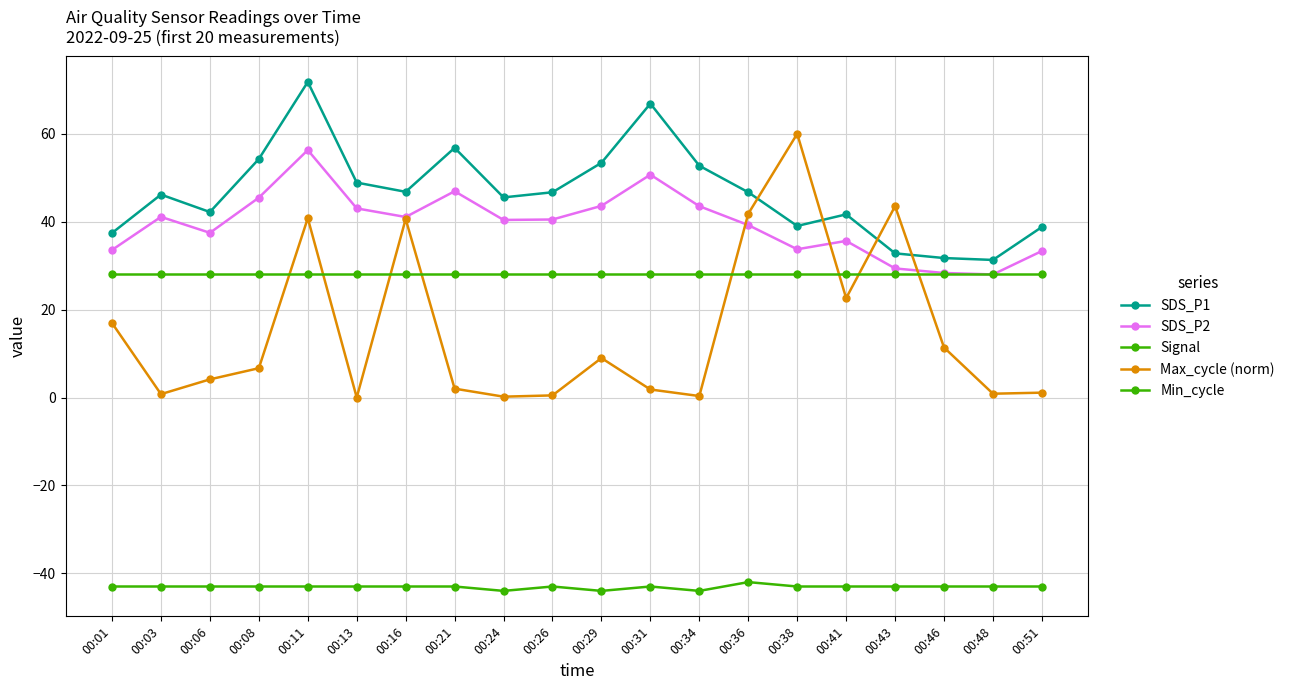

How many distinct data groups are displayed?

5